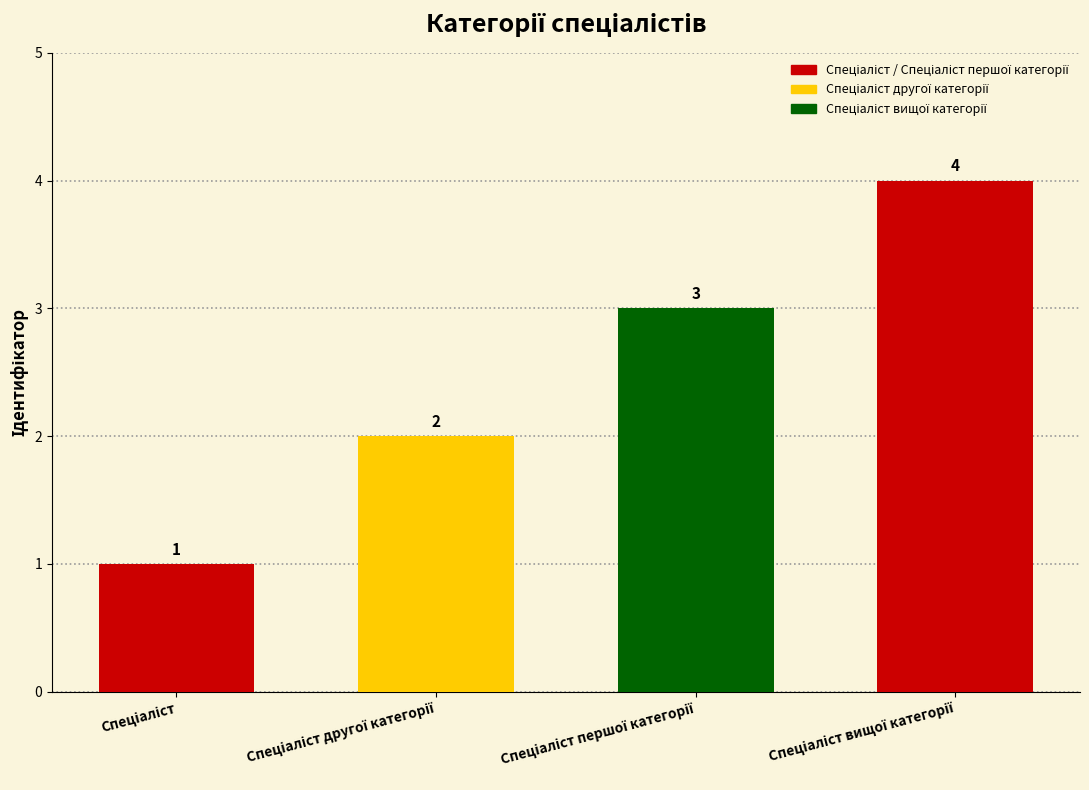

Reading left to right, transcribe all the data shown in this chart.

1	2	3	4